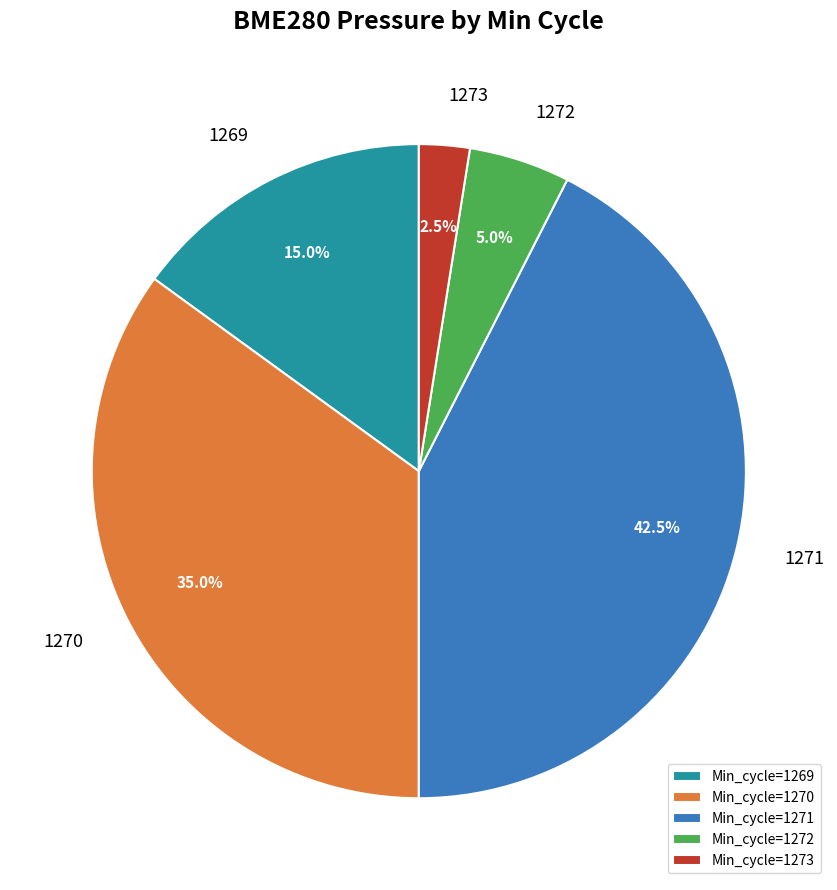

Combined, what portion of the pie is 1270 and 1273?

37.5%